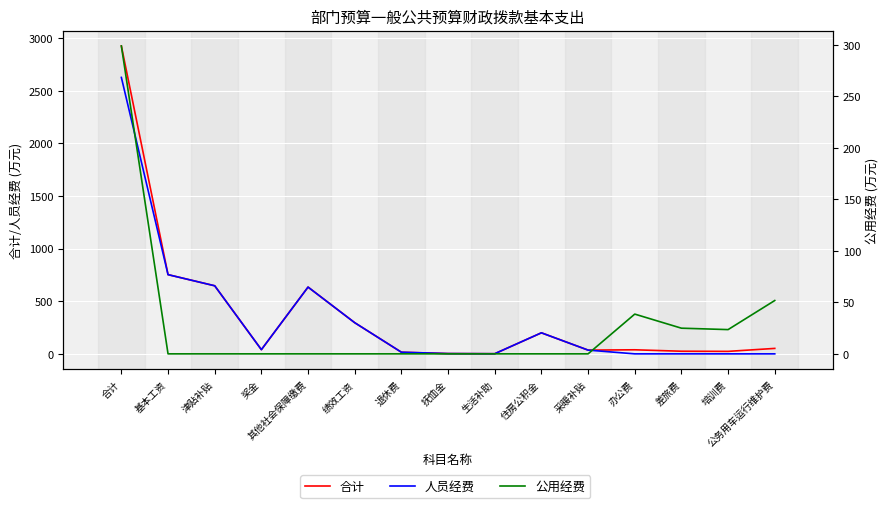

True or false: 合计 and 人员经费 cross at least once.

False